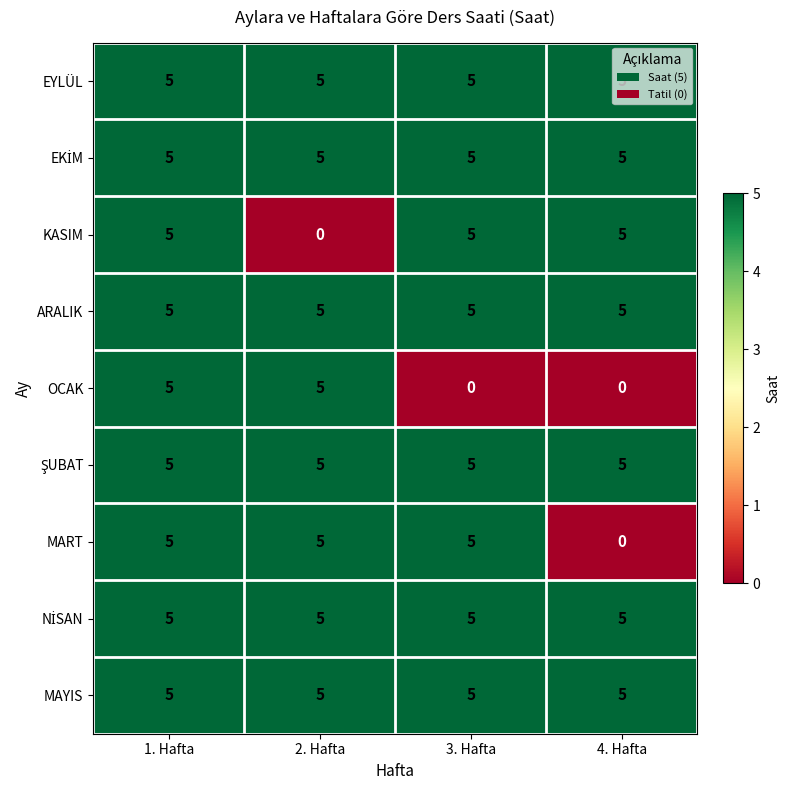

Is it true that OCAK equals 5 at 1. Hafta?

True